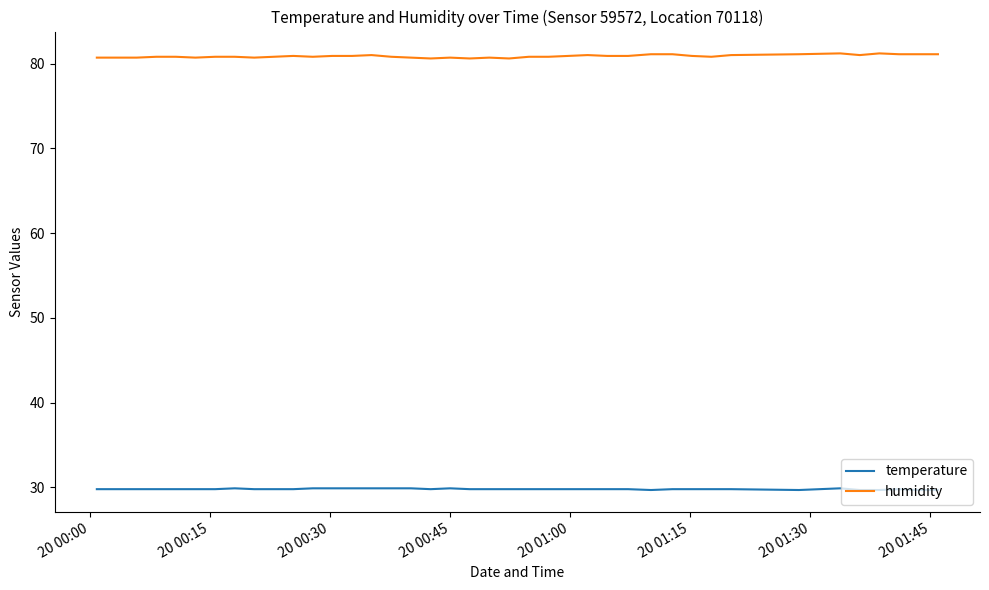

Rank the series by their maximum value, from lowest to highest.

temperature, humidity